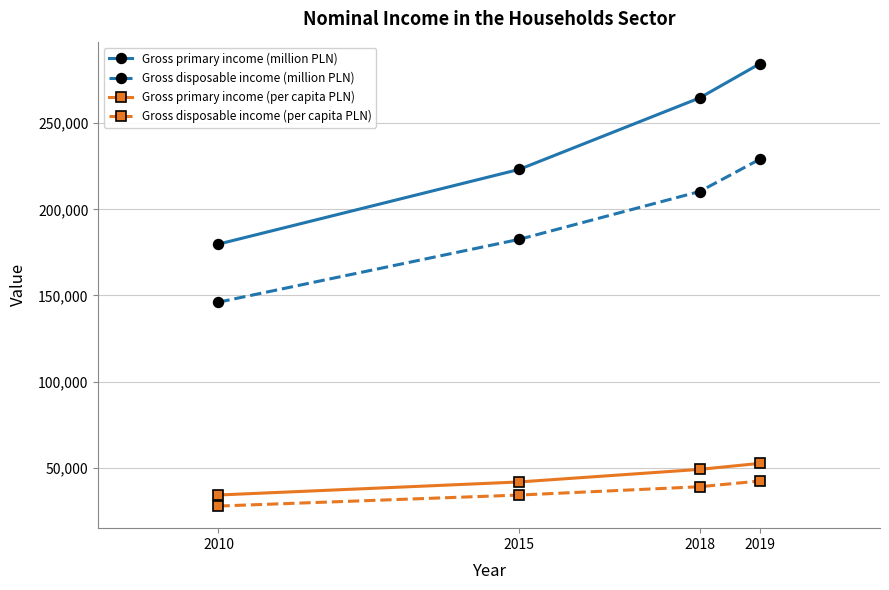

Read the Gross primary income (million PLN) value at 2018, to the nearest 10.

264640